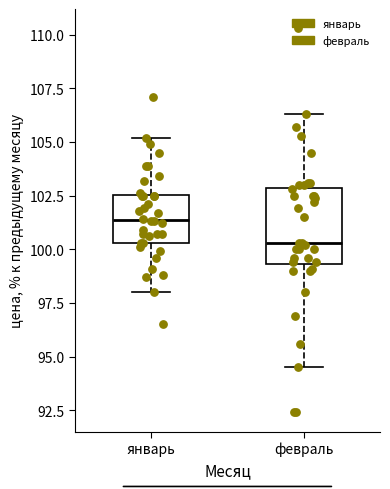

Reading left to right, read every box against the y-axis: the position of its median line, the range the box covers, and the ends of its whiskers. The values are not printed on the chart, so give them approximately, as read against the axis.

январь: median 101.5, box 100.5 to 102.5, whiskers 98.0 to 105.0
февраль: median 100.5, box 99.5 to 103.0, whiskers 94.5 to 106.5